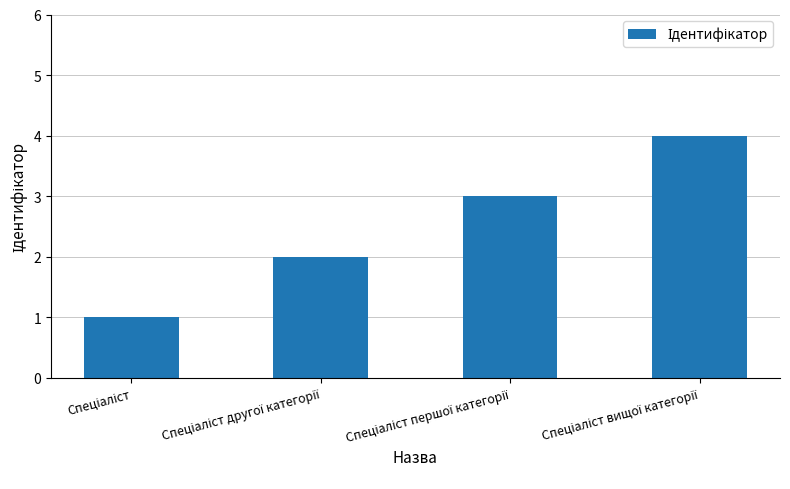

What is the sum of all values?

10